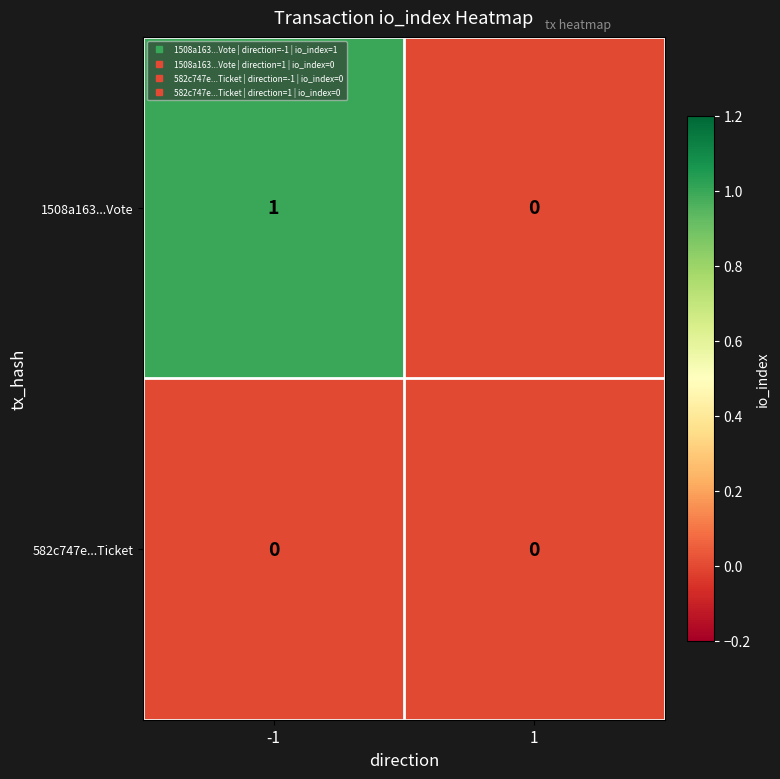

List the series in order of their overall mean, lowest first.

582c747e...Ticket, 1508a163...Vote